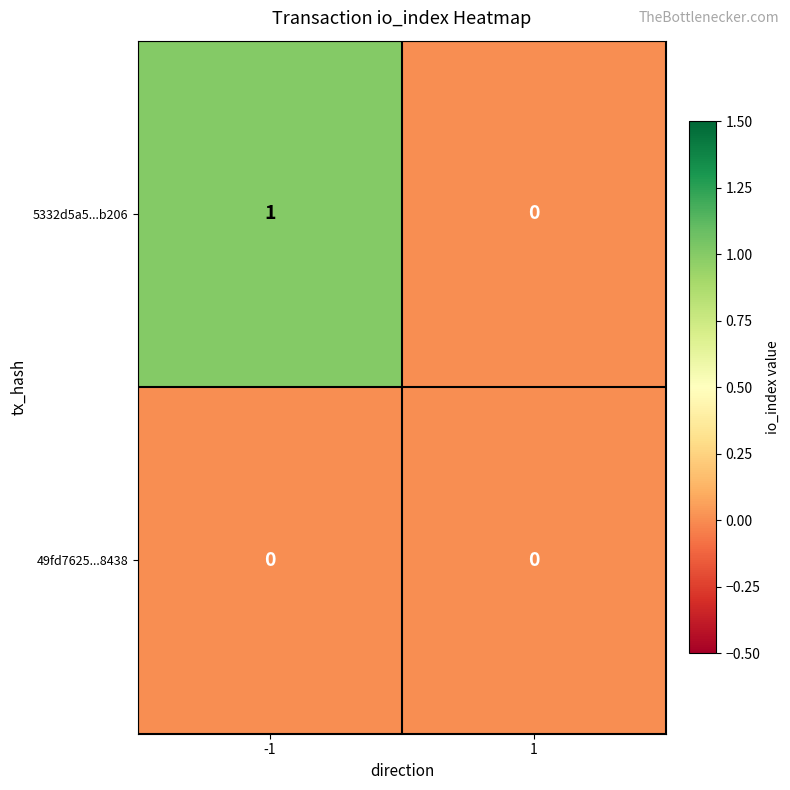

Which series has the largest total across all categories?

5332d5a5...b206